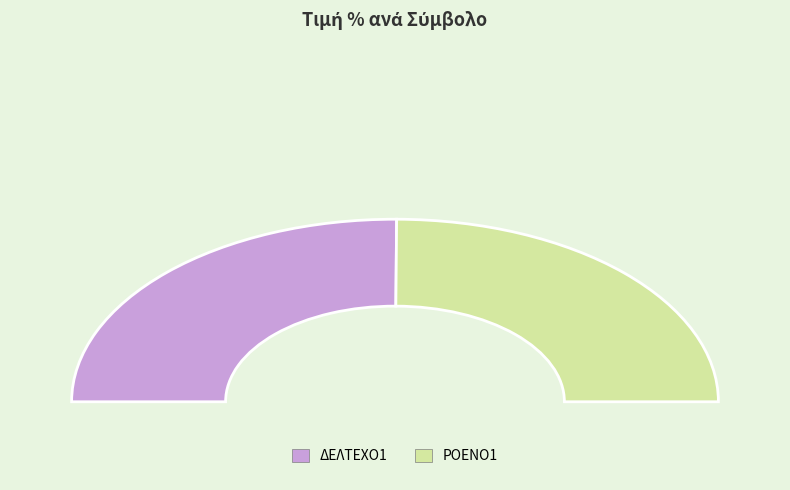

Which slice is the smallest?

ΡΟΕΝΟ1